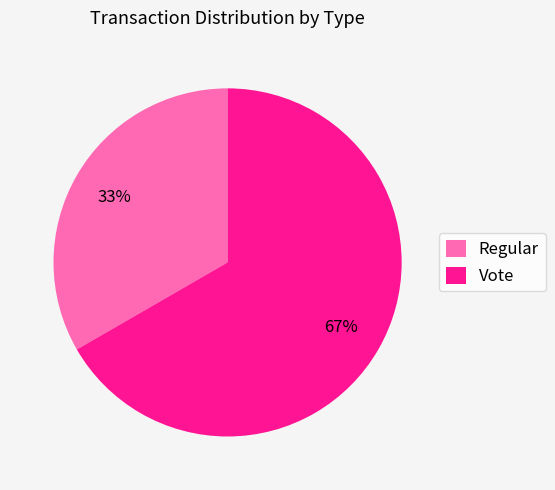

Which has a higher value, Regular or Vote?

Vote